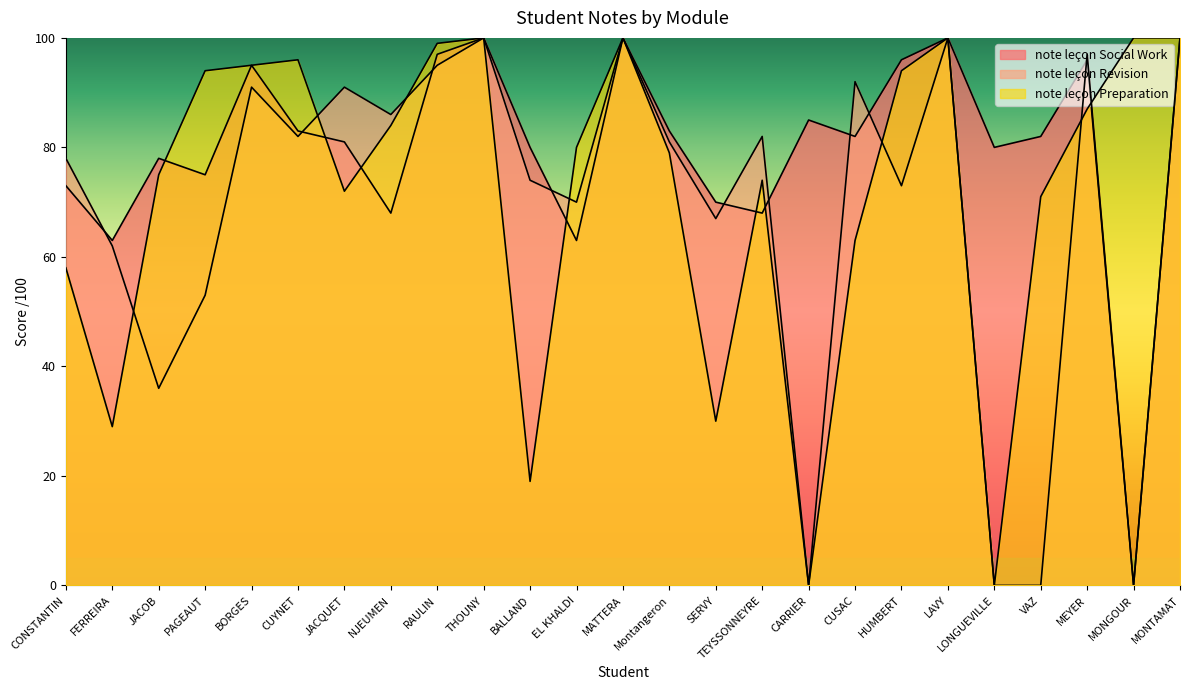

List the series in order of their peak value, lowest first.

note leçon Social Work, note leçon Revision, note leçon Preparation